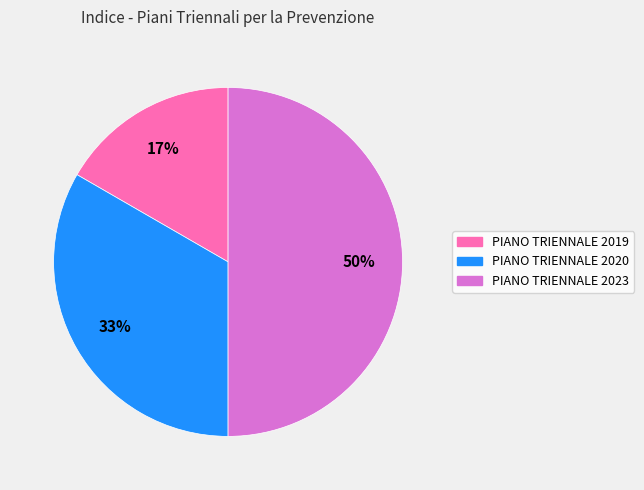

What is the smallest slice in the pie chart?

PIANO TRIENNALE 2019